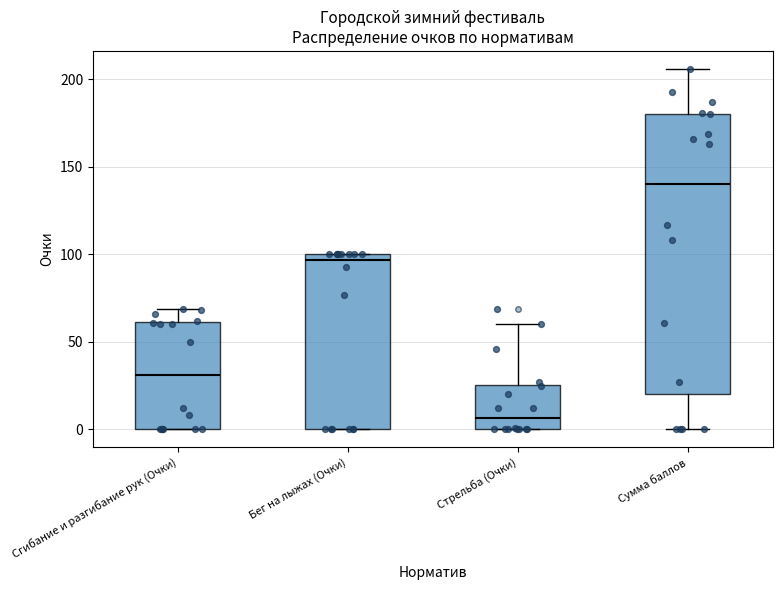

Which box is the tallest, from its lower edge to its upper edge?

Сумма баллов